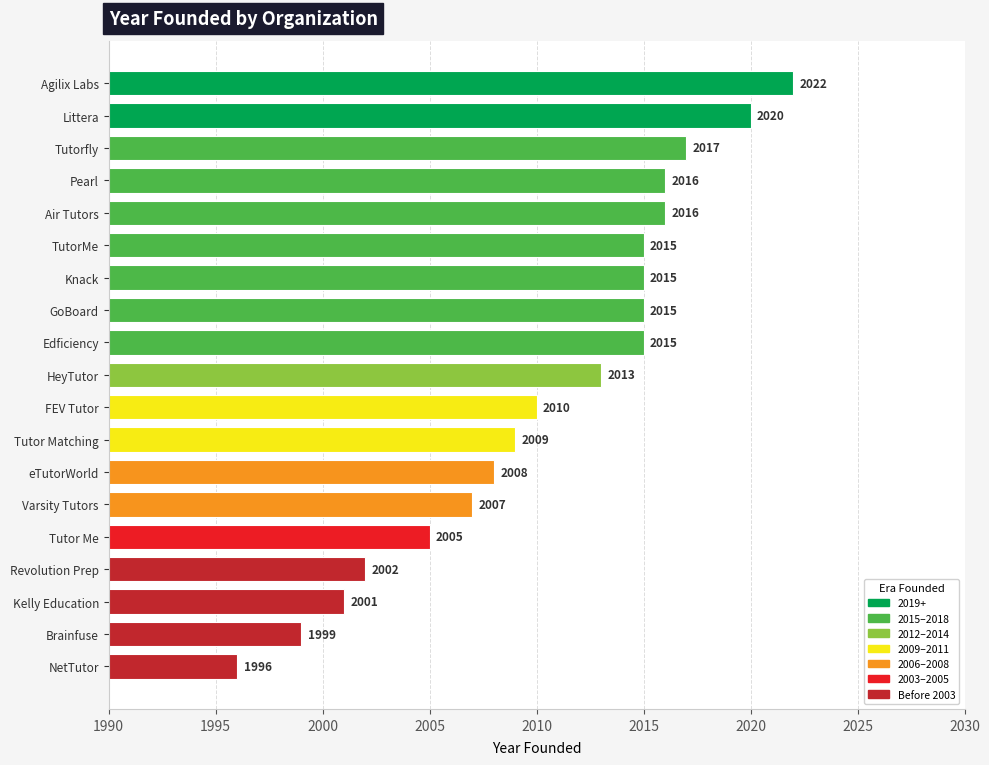

Between Littera and Kelly Education, which is larger?

Littera